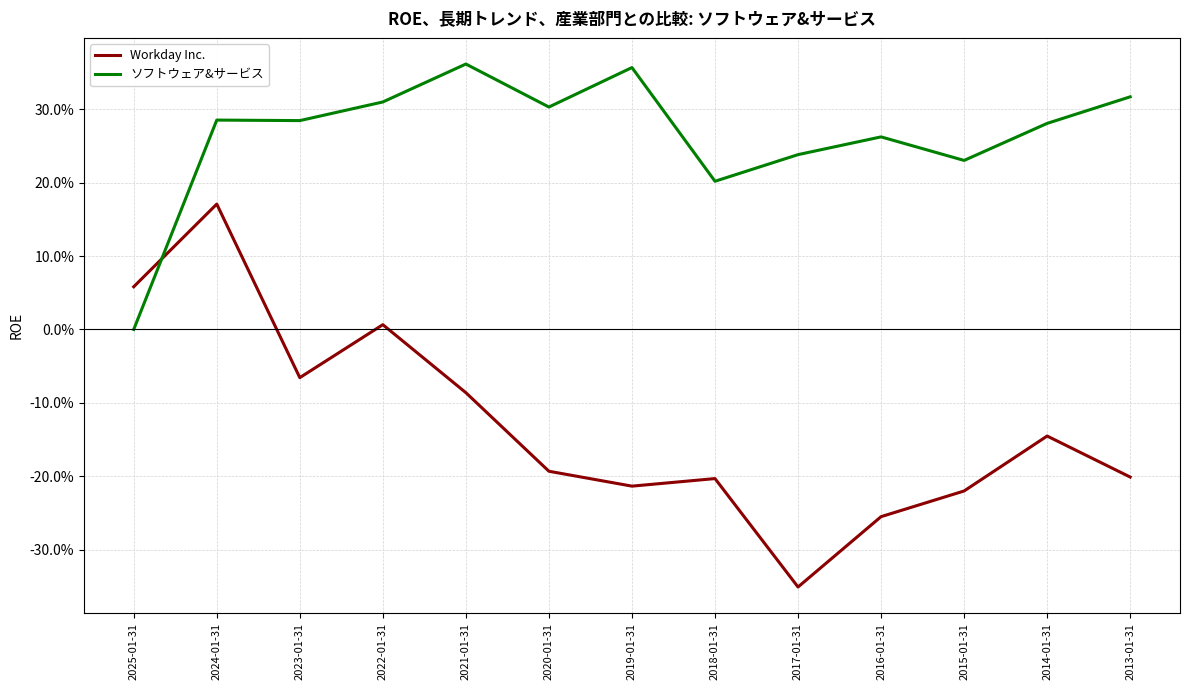

Rank the series at 2016-01-31 from lowest to highest value.

Workday Inc., ソフトウェア&サービス